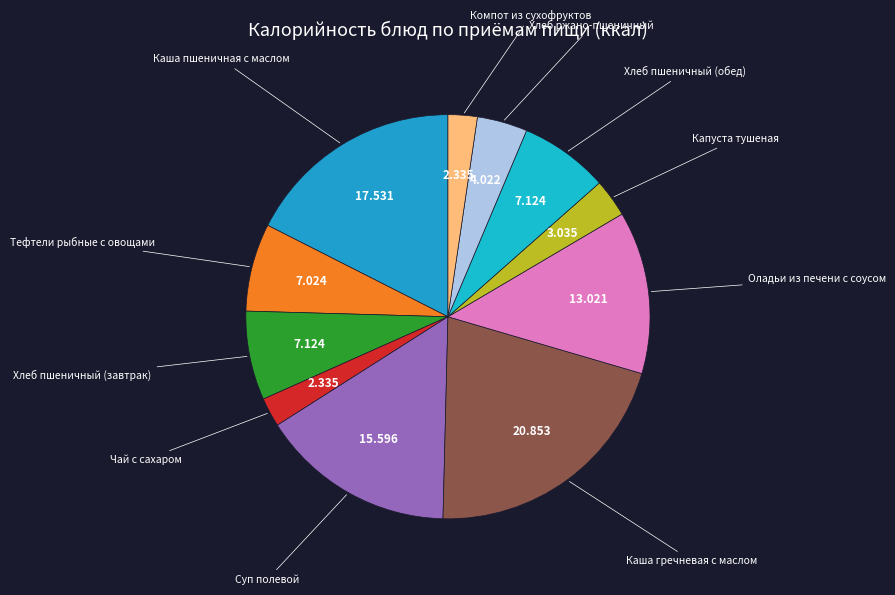

Does Суп полевой represent more than half of the total?

No